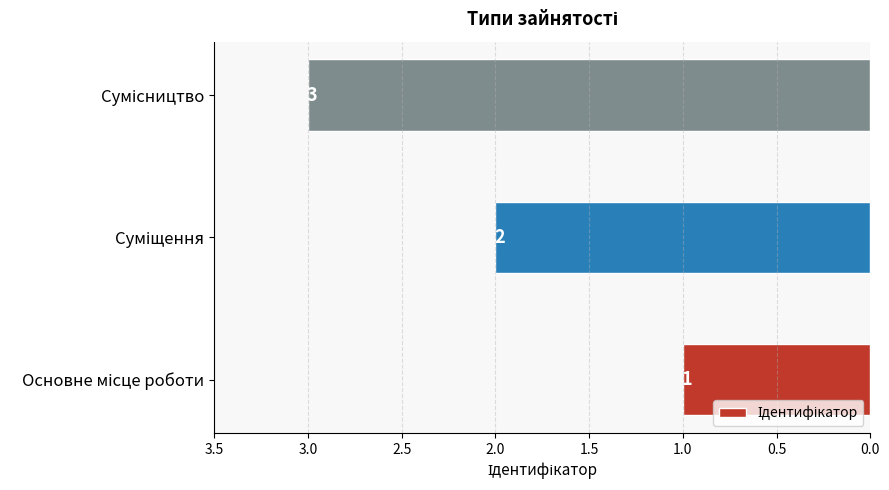

How many values are between 1 and 3?

3